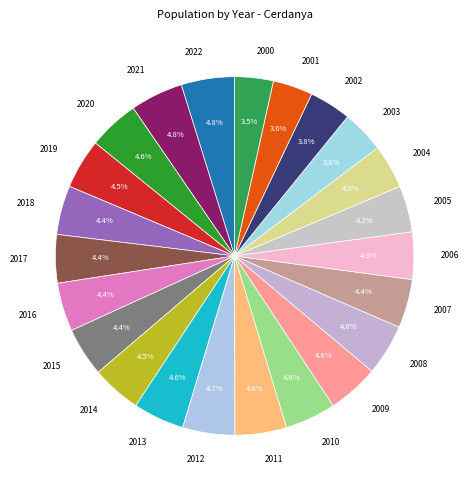

Is it true that 2021 is 5% of the pie?

True